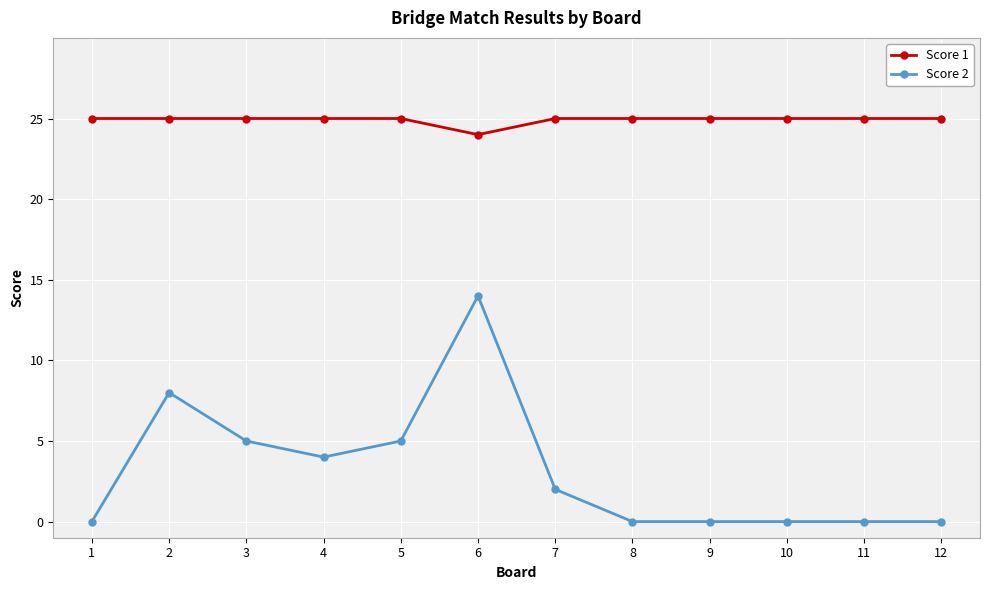

How many series are shown in this chart?

2